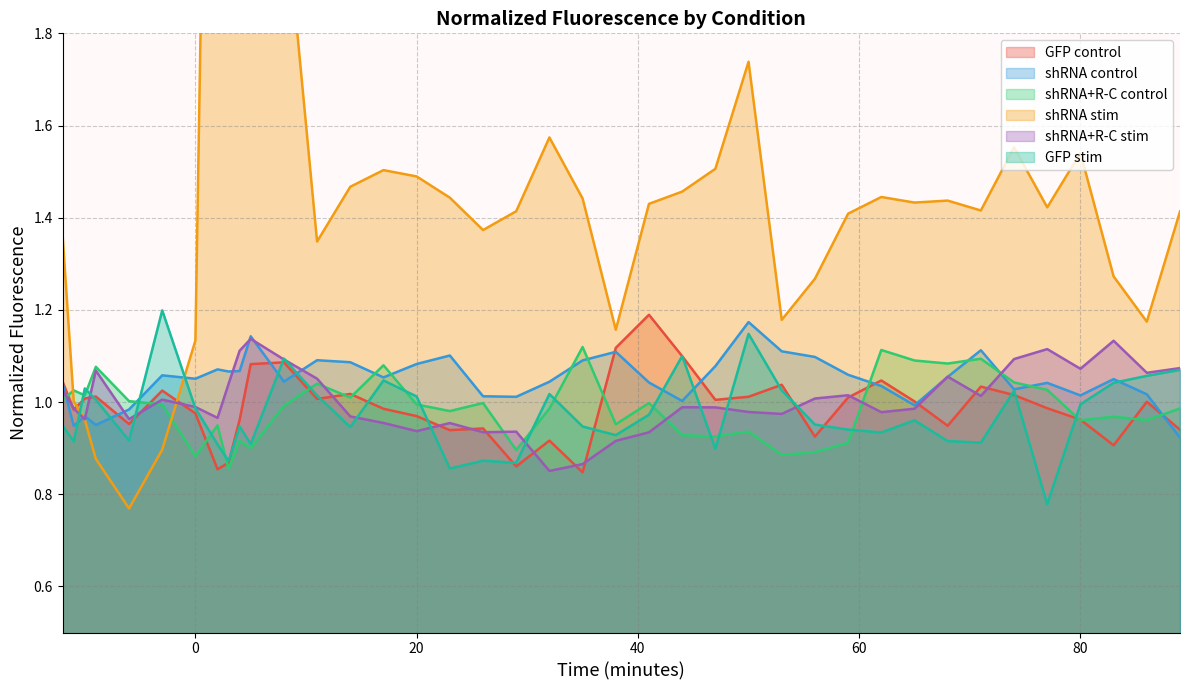

True or false: shRNA control and shRNA+R-C control cross at least once.

True